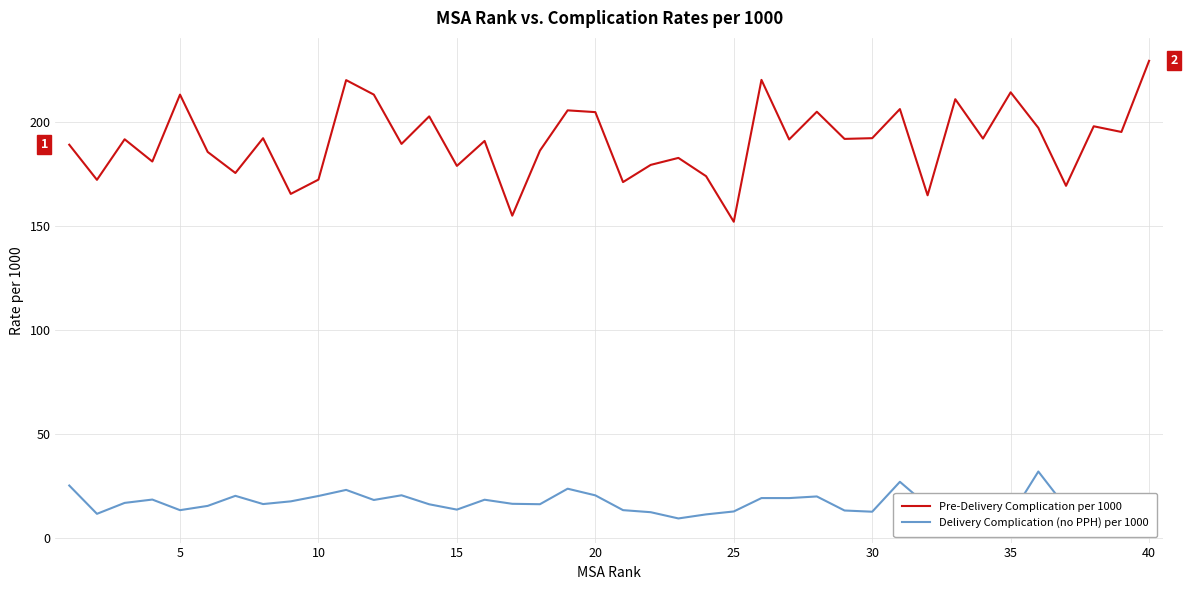

The value of Pre-Delivery Complication per 1000 at 35 is 304.9. True or false?

False